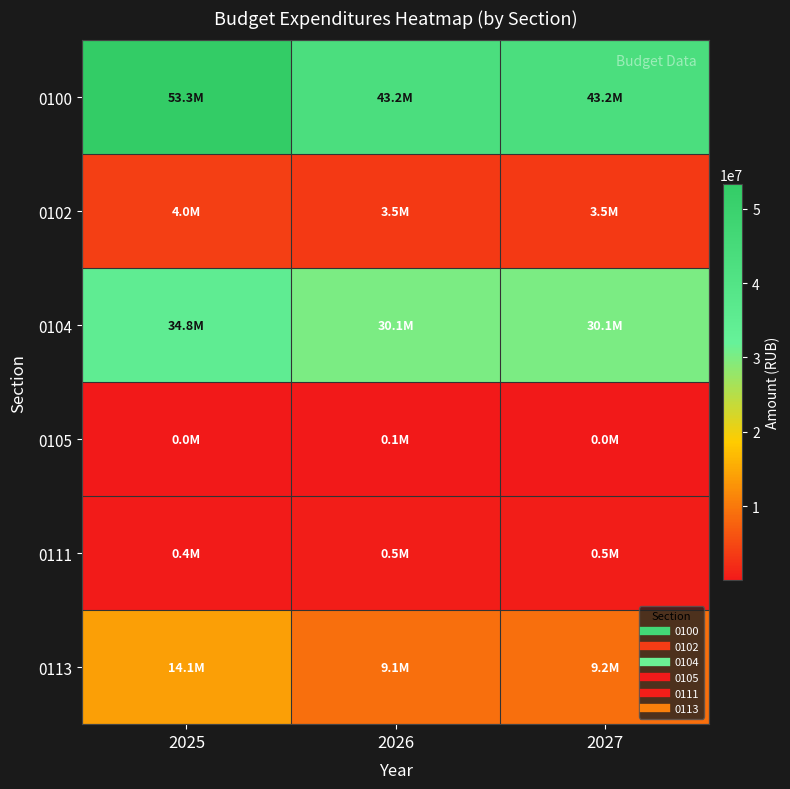

Which series has the largest total across all categories?

0100